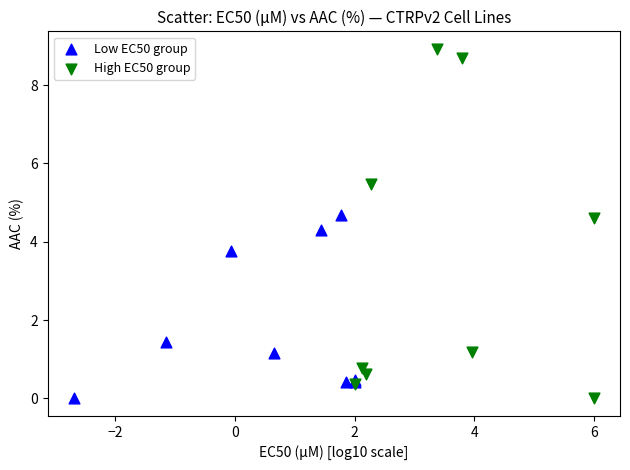

Which series has the largest Y range (max minus min)?

High EC50 group